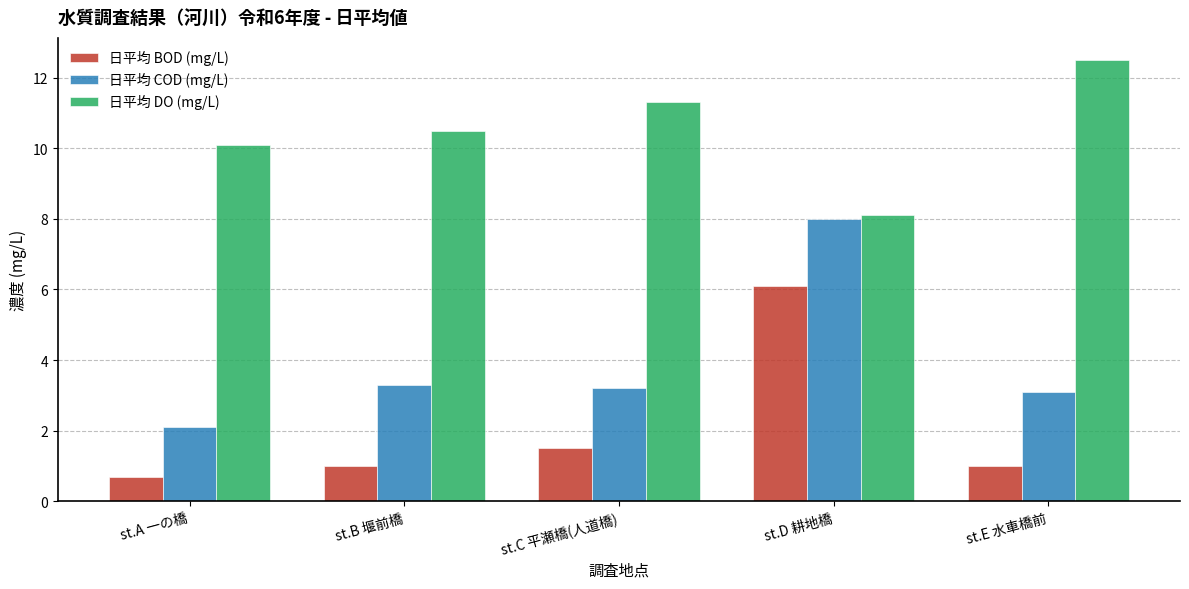

Which series has the largest total across all categories?

日平均 DO (mg/L)